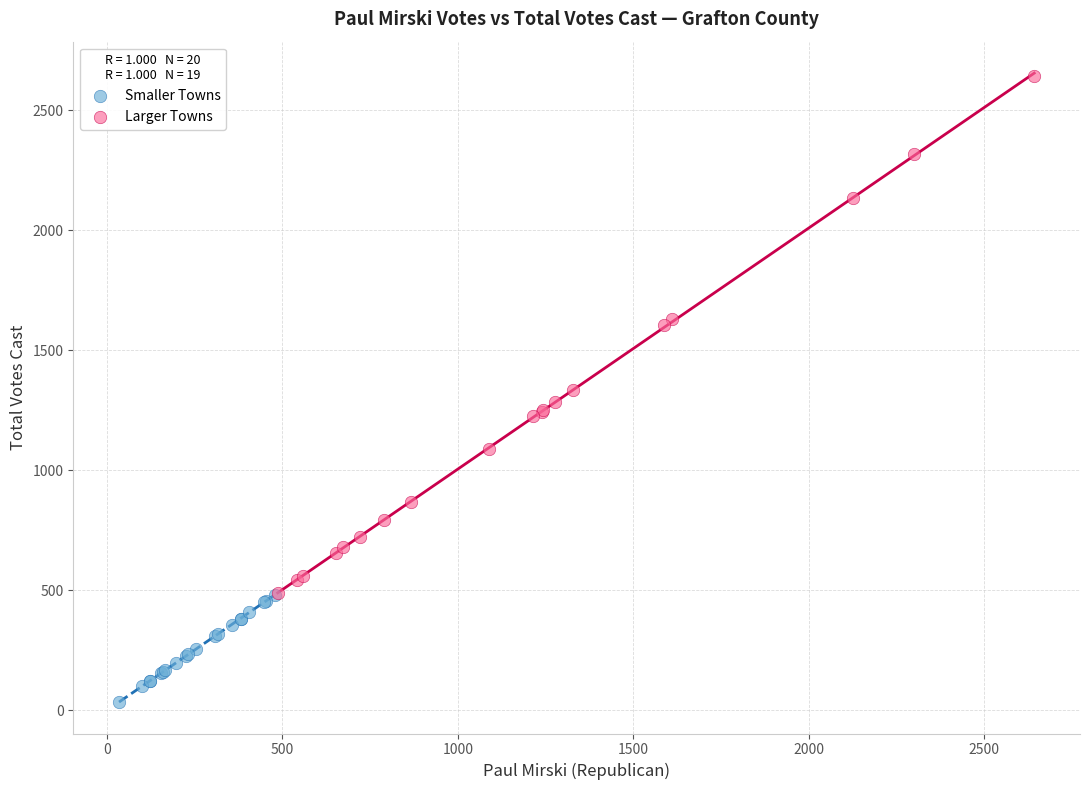

Which series reaches the minimum Y coordinate?

Smaller Towns